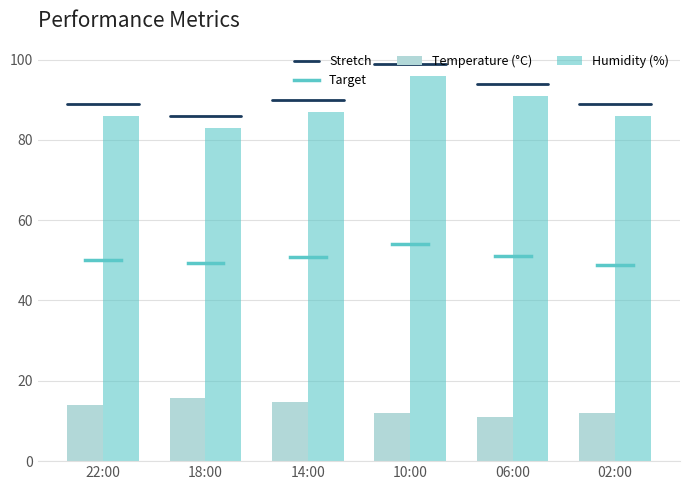

Is it true that Humidity (%) equals 42.9 at 02:00?

False